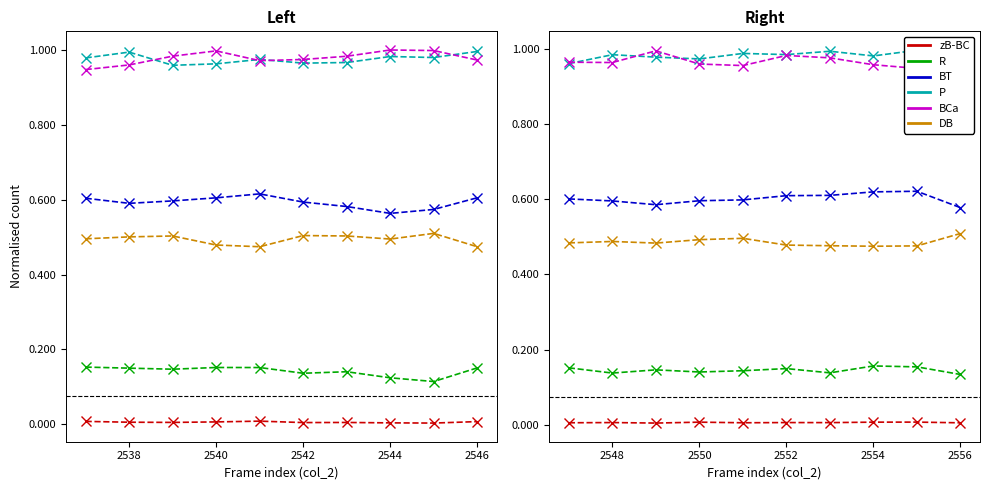

The value of zB-BC at 2544 is 0.0. True or false?

False